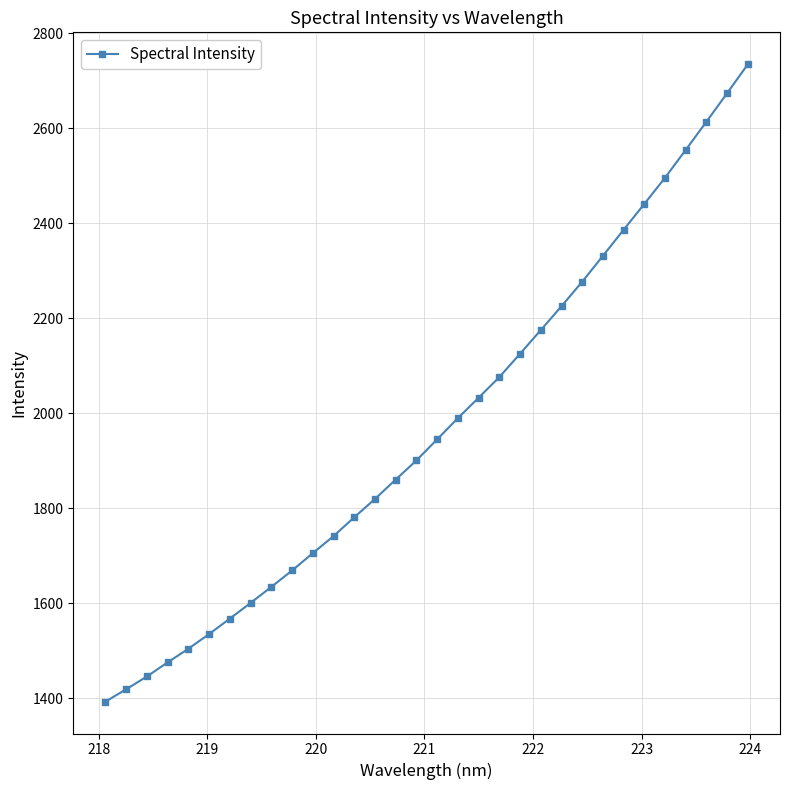

What is the average value?

1973.0